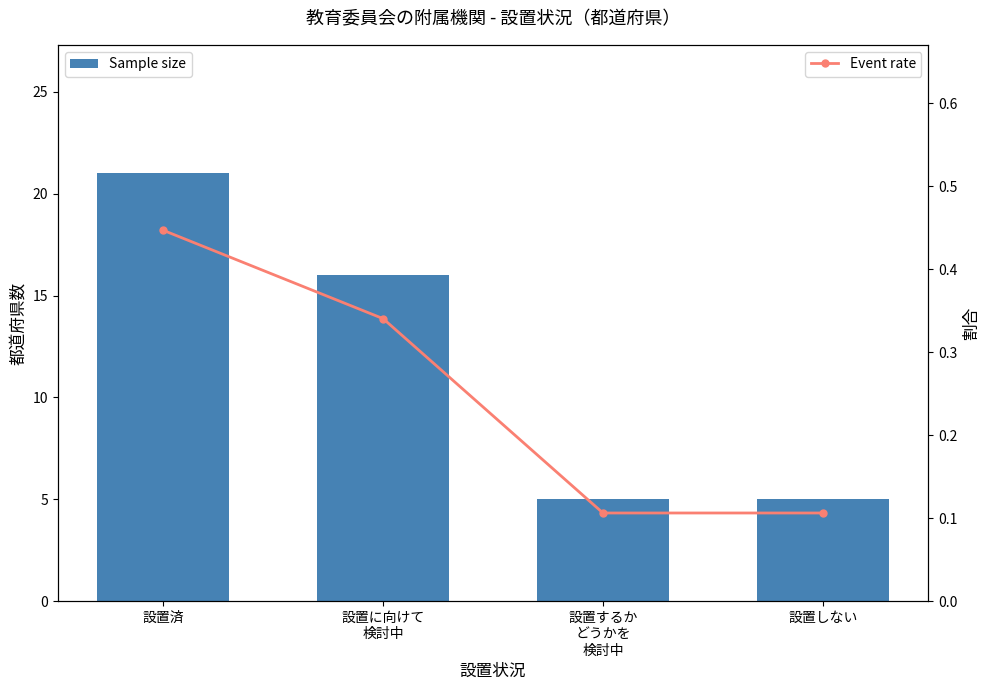

Is it true that Sample size equals 7.8 at 設置しない?

False